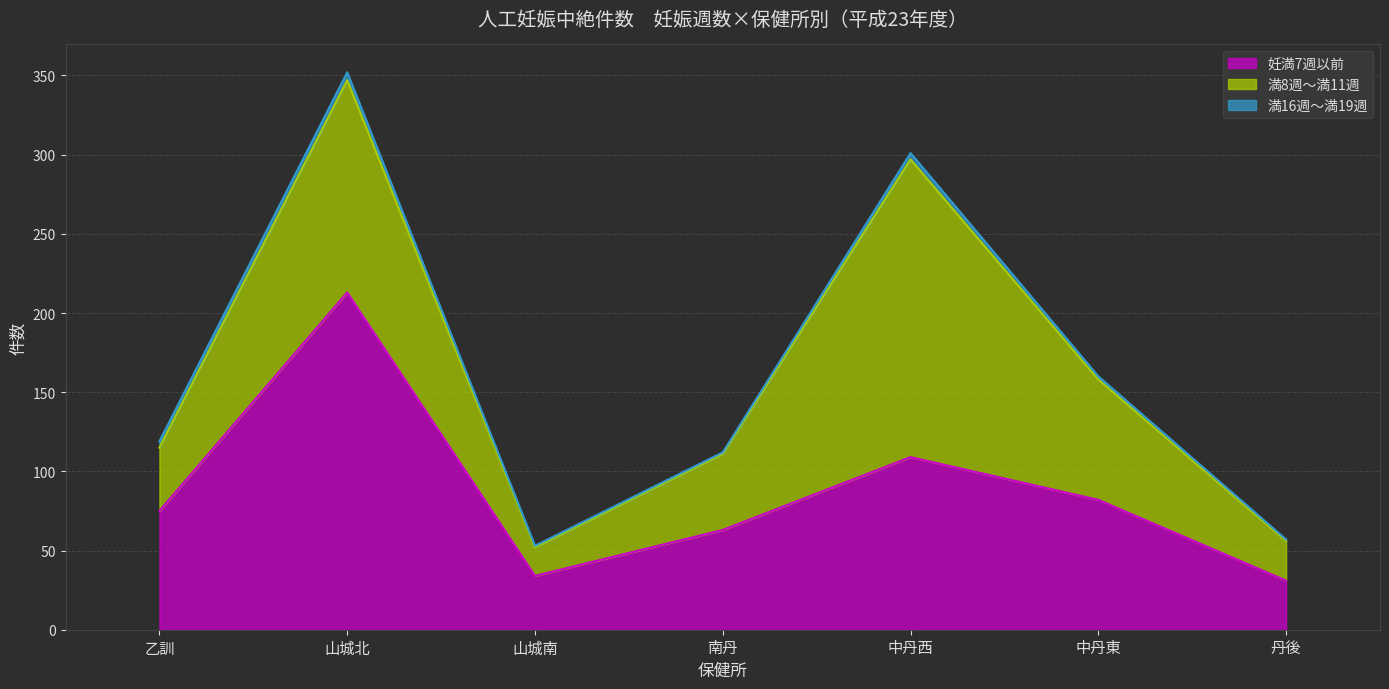

Reading left to right, what are all the values shown in this chart?

妊満7週以前: 75	213	34	63	109	82	31
満8週～満11週: 40	134	18	48	188	76	25
満16週～満19週: 4	5	1	1	4	2	1